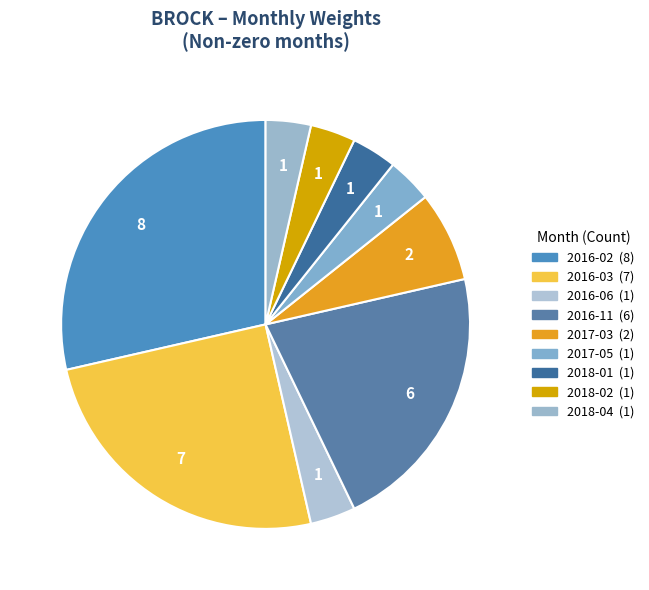

To the nearest percent, what percentage of the pie is 2018-04?

4%